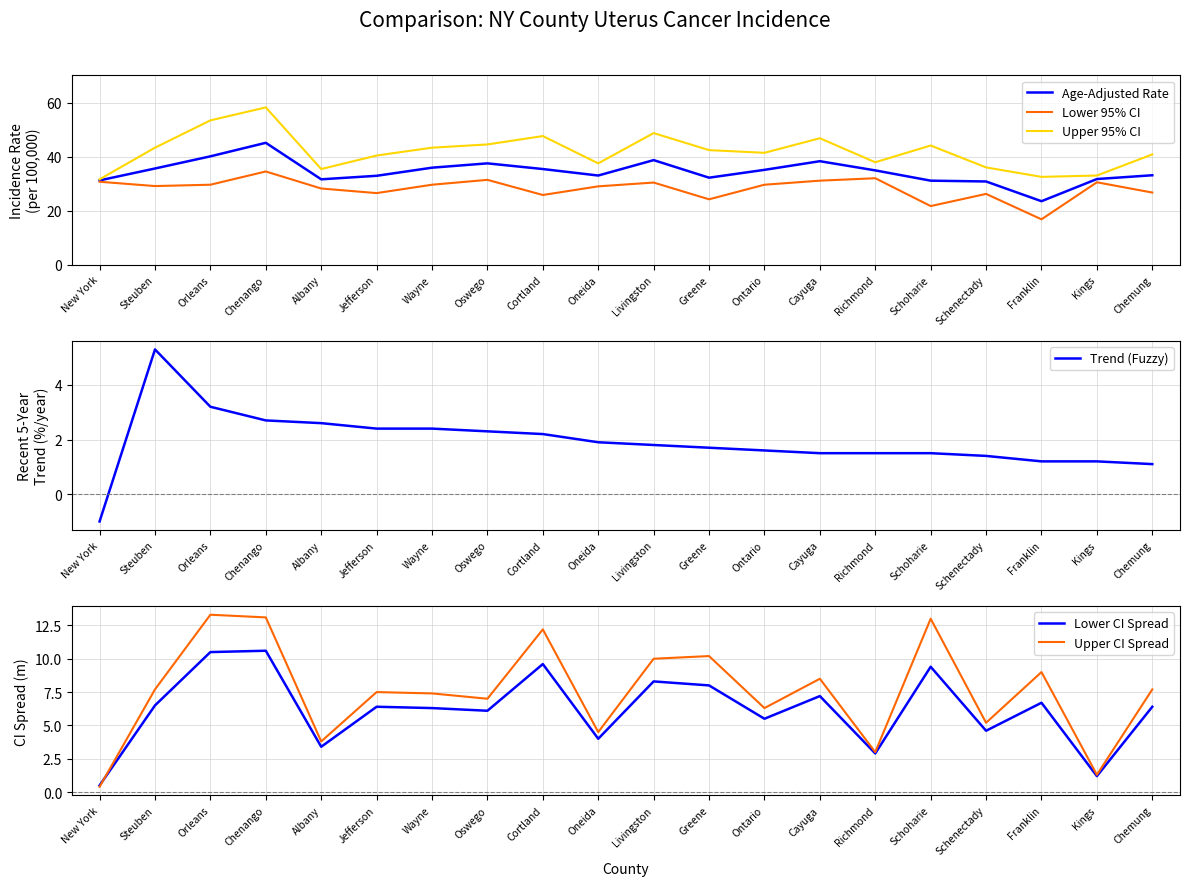

True or false: Lower 95% CI and Trend (Fuzzy) cross at least once.

False